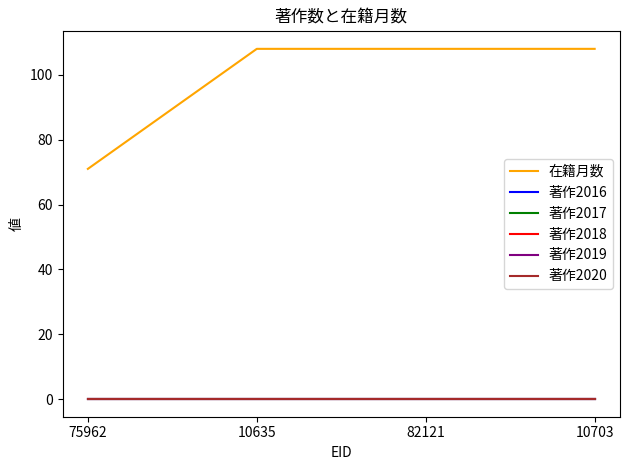

Between 10703 and 82121, which is larger?

10703